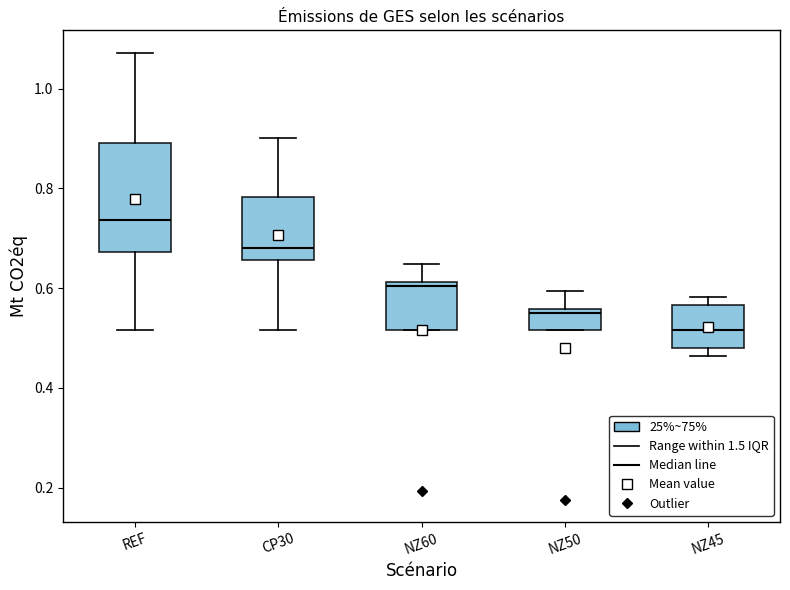

Reading left to right, read every box against the y-axis: the position of its median line, the range the box covers, and the ends of its whiskers. The values are not printed on the chart, so give them approximately, as read against the axis.

REF: median 0.74, box 0.68 to 0.90, whiskers 0.52 to 1.08
CP30: median 0.68, box 0.66 to 0.78, whiskers 0.52 to 0.90
NZ60: median 0.60, box 0.52 to 0.62, whiskers 0.52 to 0.64
NZ50: median 0.54, box 0.52 to 0.56, whiskers 0.52 to 0.60
NZ45: median 0.52, box 0.48 to 0.56, whiskers 0.46 to 0.58